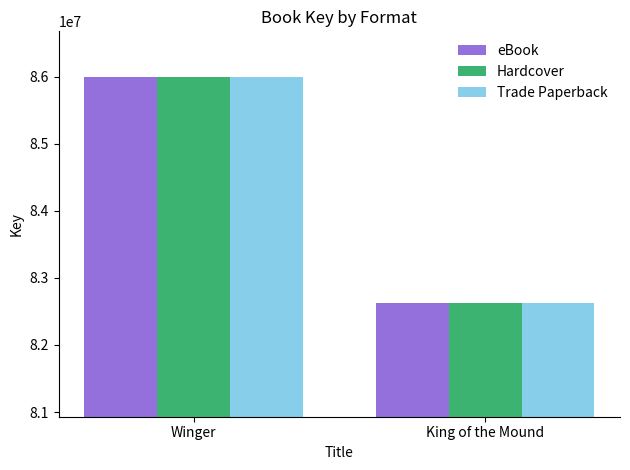

How many groups of bars are there?

2